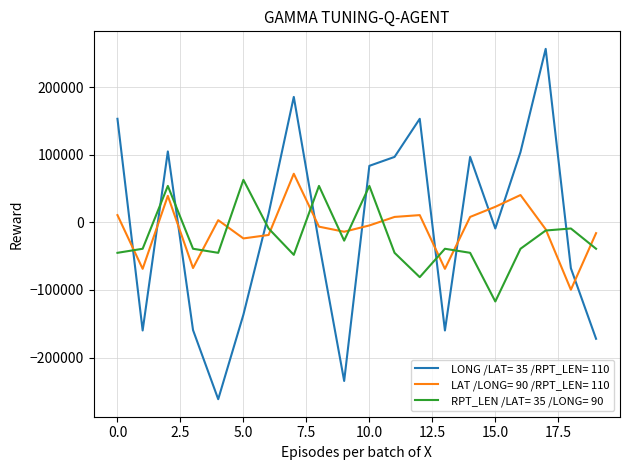

Which series has the widest spread of values?

LONG /LAT= 35 /RPT_LEN= 110